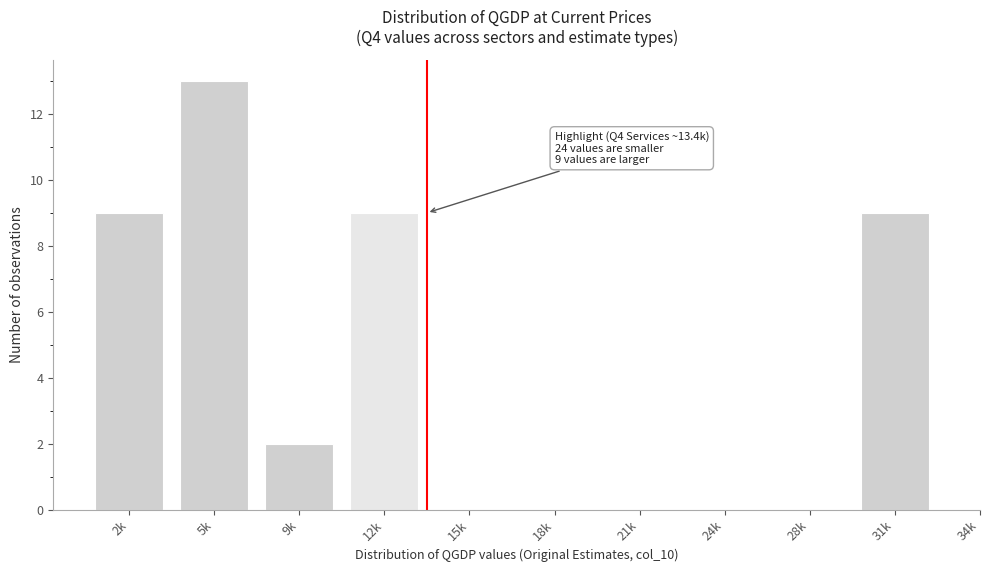

Reading right to left, transcribe all the data shown in this chart.

31k=9	28k=0	24k=0	21k=0	18k=0	15k=0	12k=9	9k=2	5k=13	2k=9